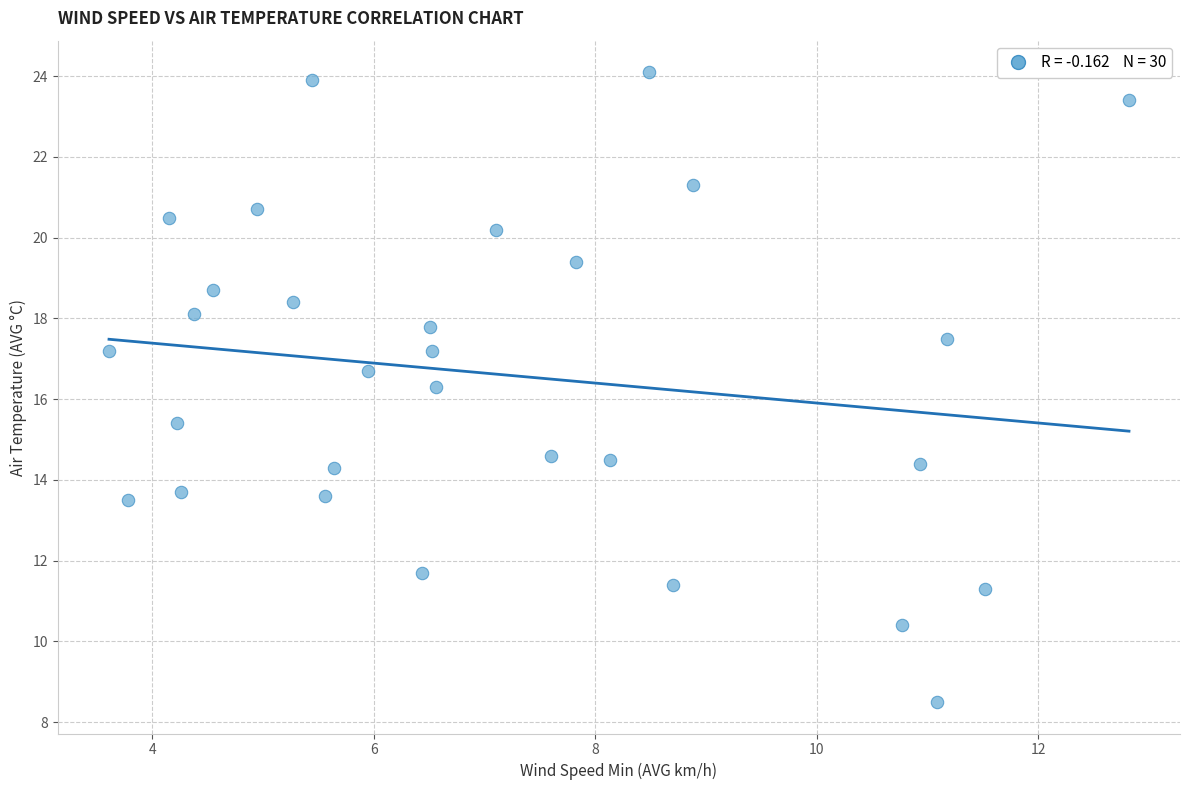

What is the range of X values (max minus min)?

9.2